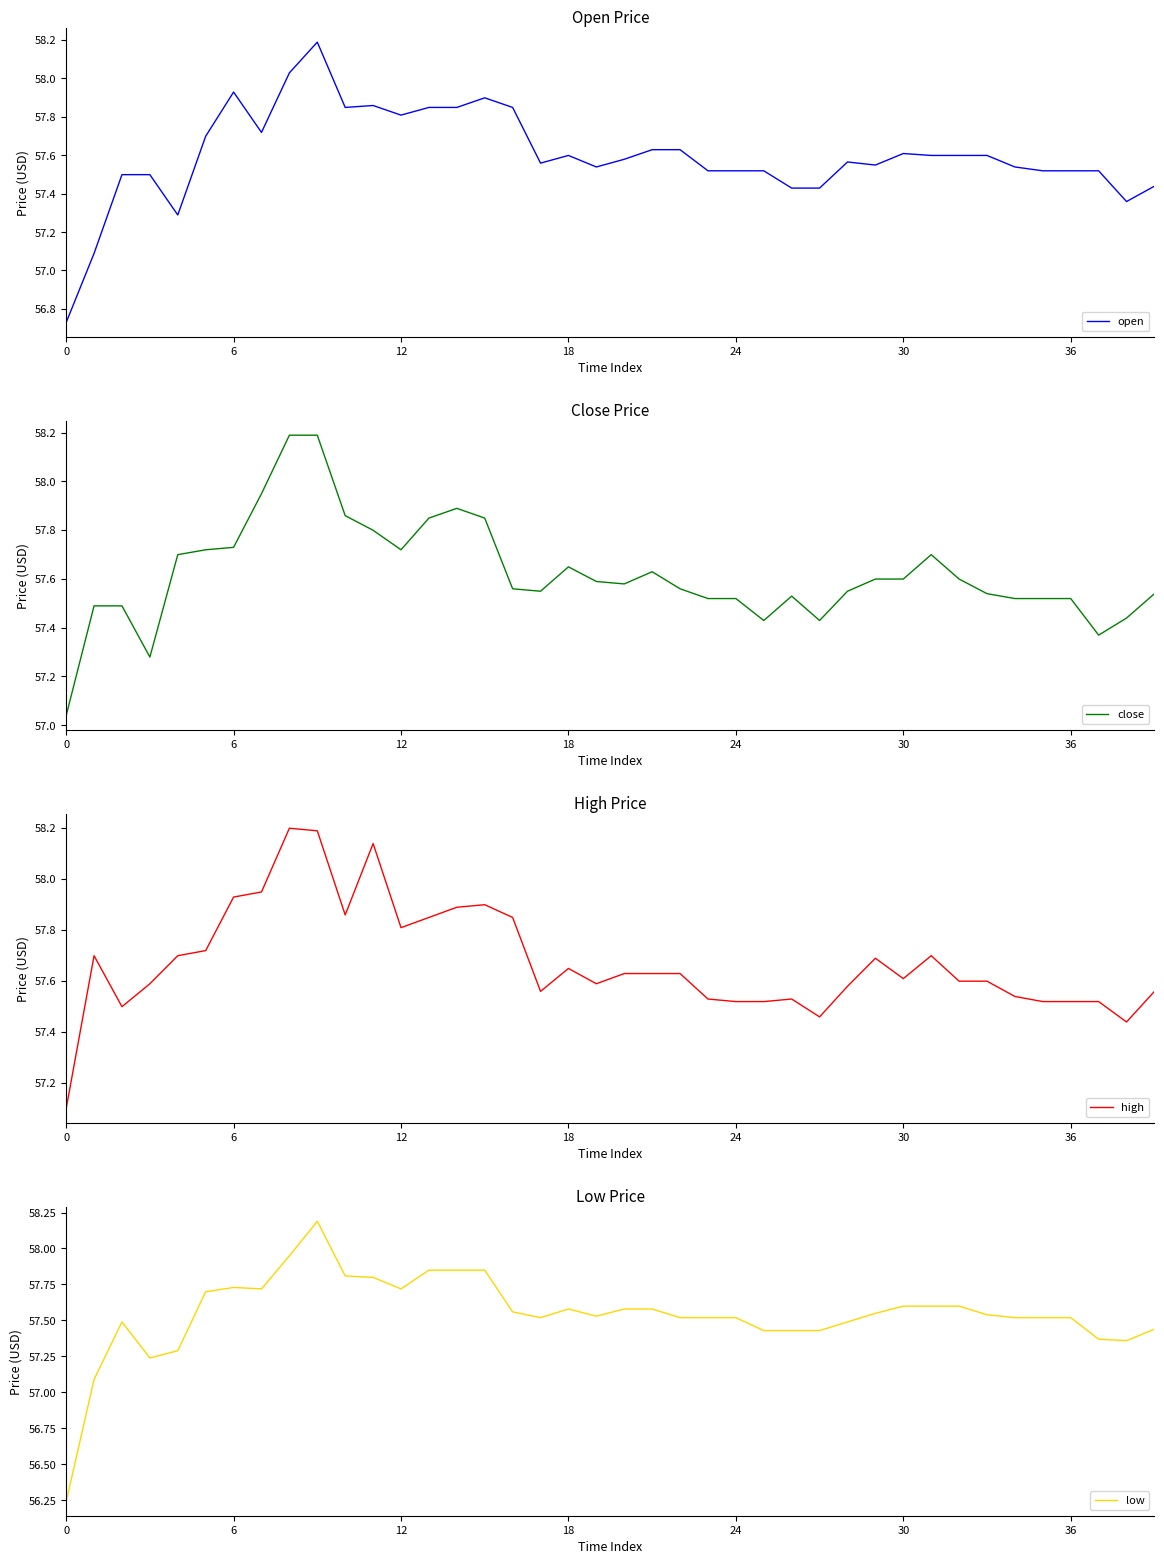

In open, how many points are lower than both neighbors (excluding endpoints)?

8